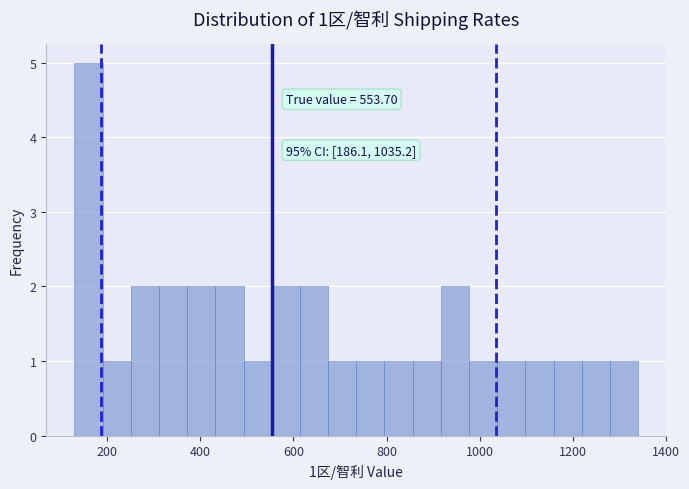

Read against the x-axis, roughly where is the centre of the tallest bar?

160